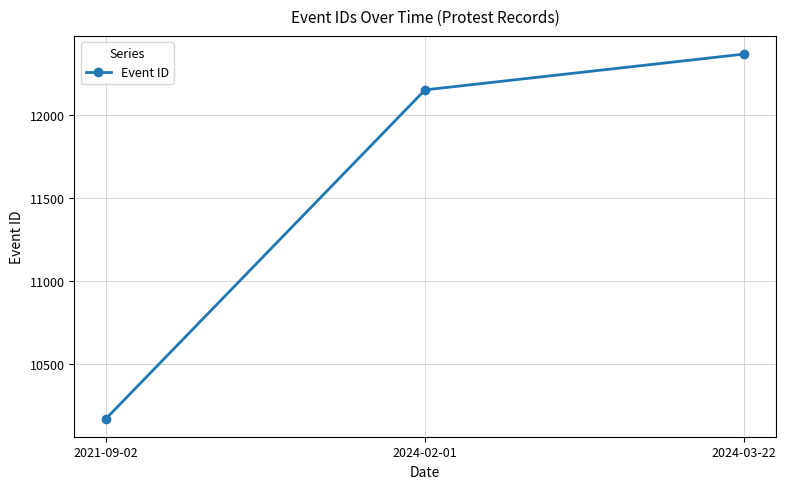

Is it true that the value at 2024-03-22 is 7323?

False